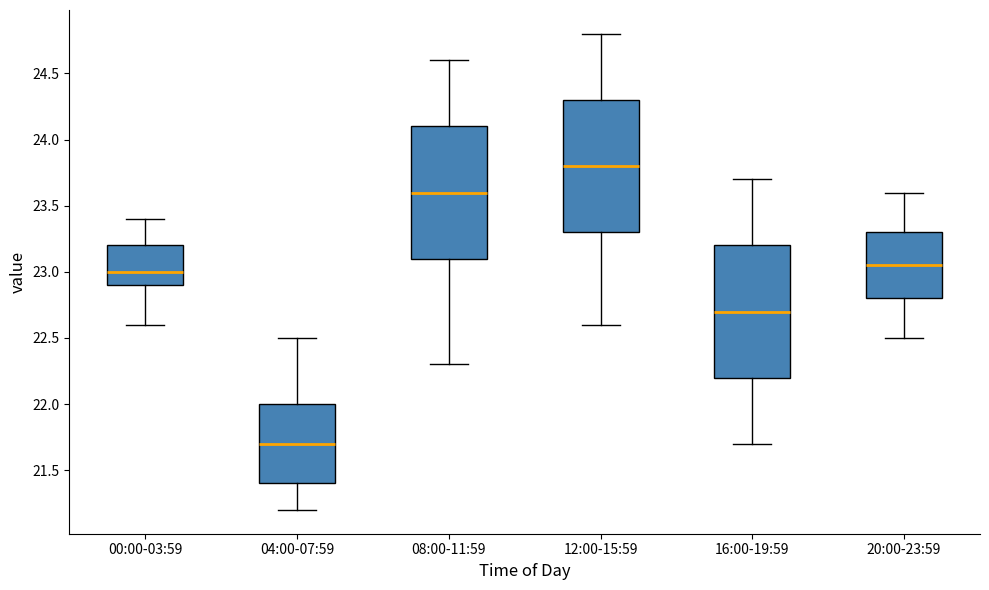

Reading left to right, read every box against the y-axis: the position of its median line, the range the box covers, and the ends of its whiskers. The values are not printed on the chart, so give them approximately, as read against the axis.

00:00-03:59: median 23.00, box 22.90 to 23.20, whiskers 22.60 to 23.40
04:00-07:59: median 21.70, box 21.40 to 22.00, whiskers 21.20 to 22.50
08:00-11:59: median 23.60, box 23.10 to 24.10, whiskers 22.30 to 24.60
12:00-15:59: median 23.80, box 23.30 to 24.30, whiskers 22.60 to 24.80
16:00-19:59: median 22.70, box 22.20 to 23.20, whiskers 21.70 to 23.70
20:00-23:59: median 23.05, box 22.80 to 23.30, whiskers 22.50 to 23.60